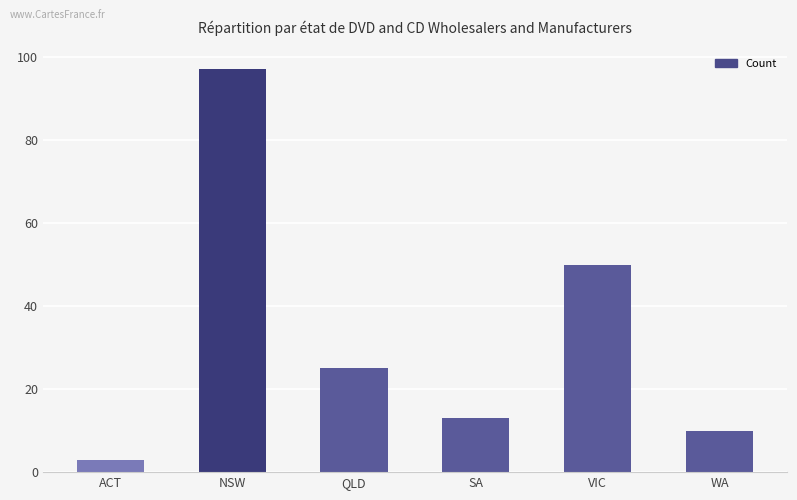

What is the label of the 2nd bar from the right?

VIC